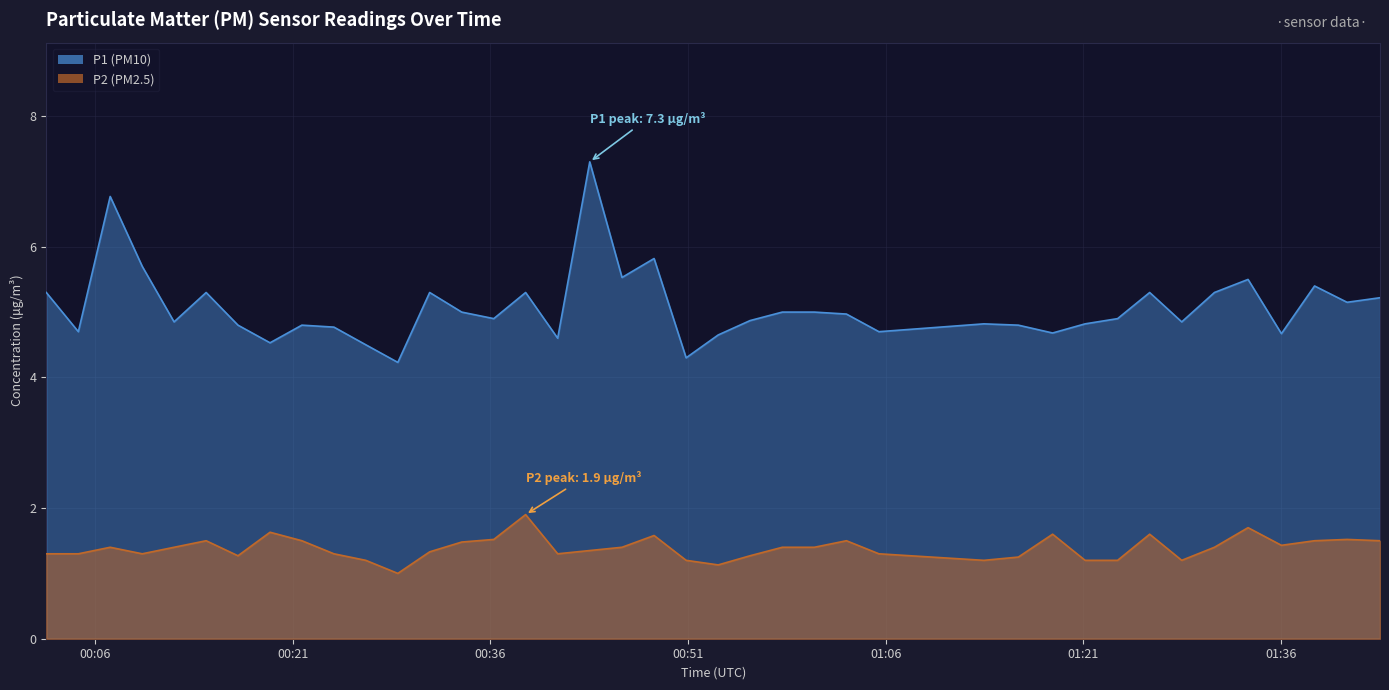

What is the sum of the P1 values at 2023-07-29T00:16:50 and 2023-07-29T01:28:28?

9.6